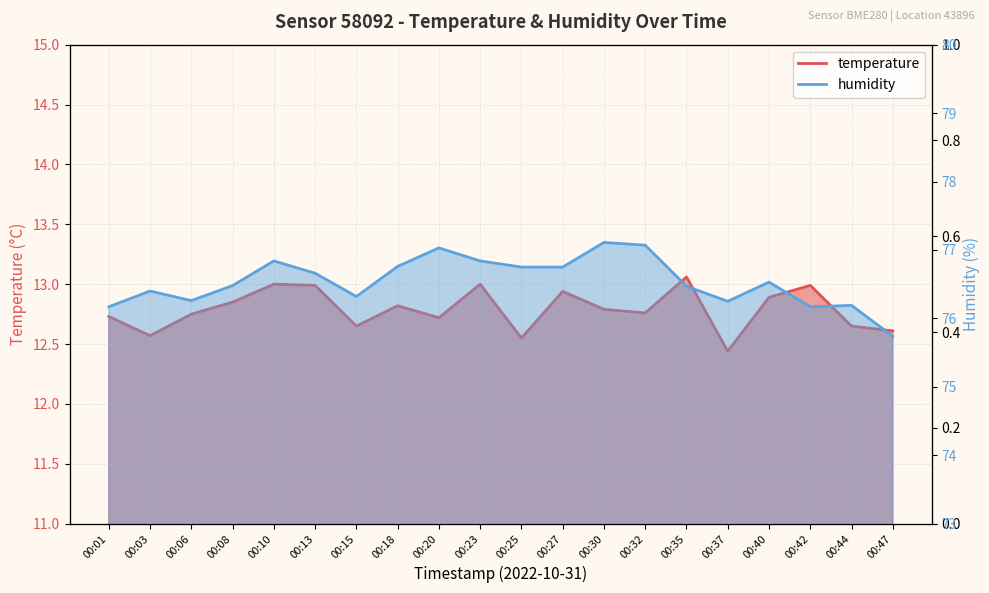

How many values in the humidity series exceed 76?

19